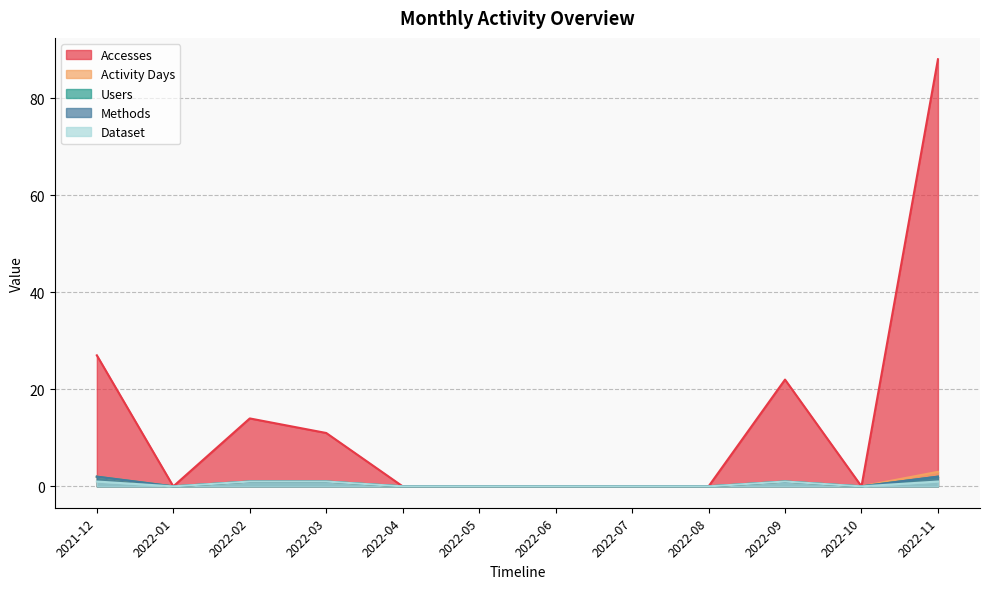

In Accesses, how many points are higher than both neighbors (excluding endpoints)?

2